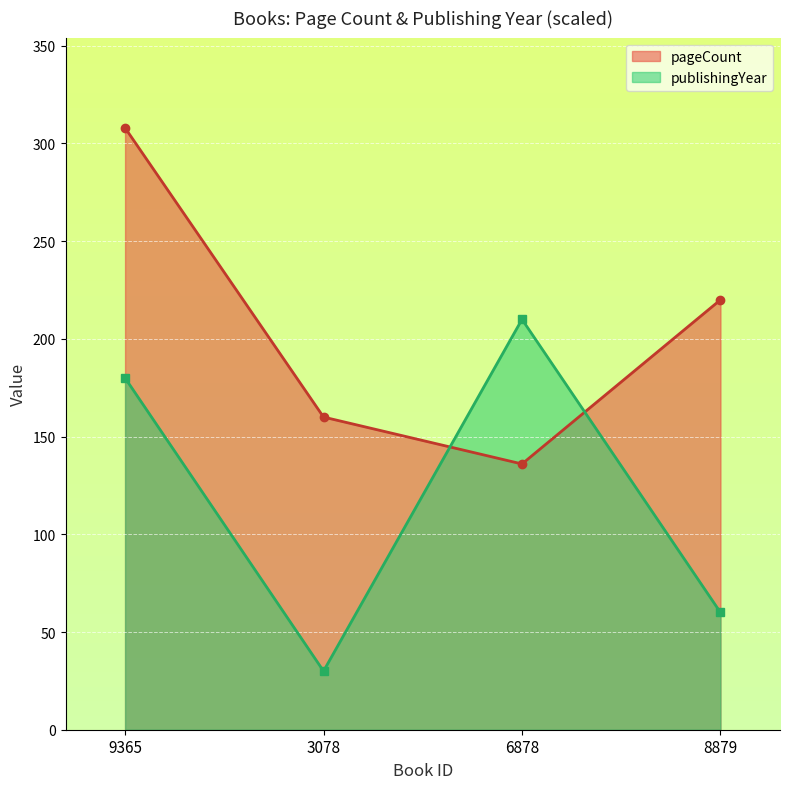

What is the lowest value of the publishingYear_line series?

30